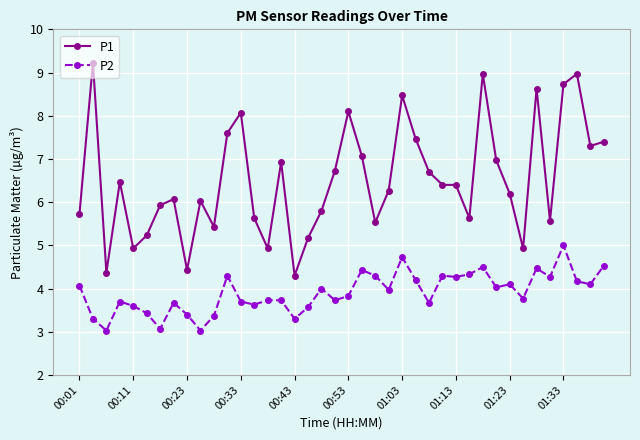

What is the value of the P2 point at the 6th from the left?

3.4